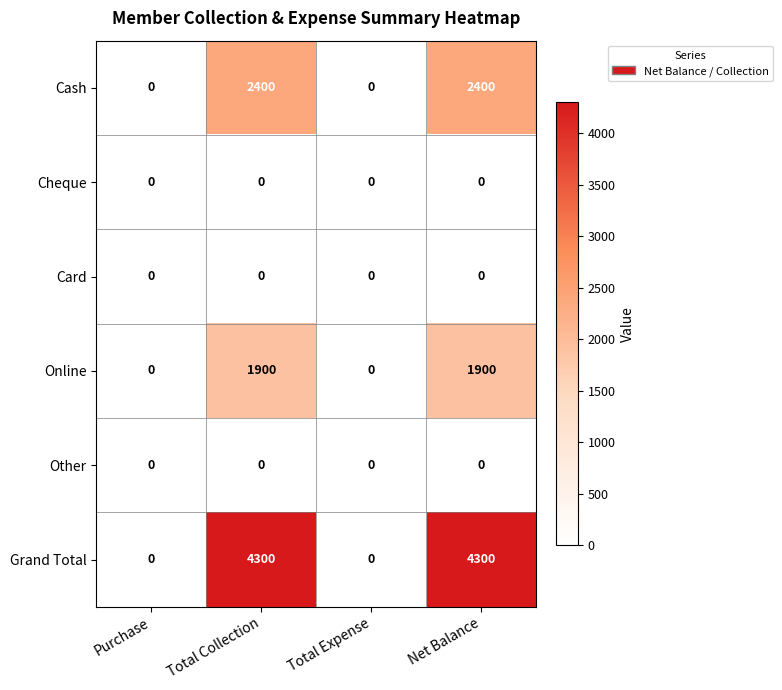

Is it true that Grand Total equals 2307 at Purchase?

False